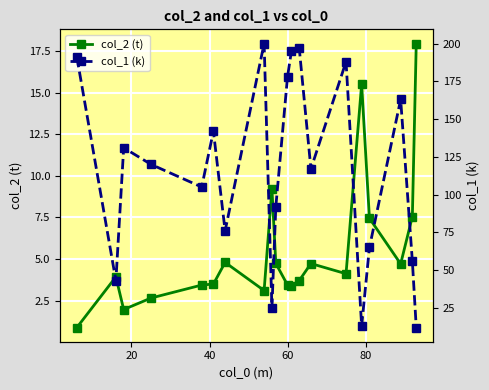

What is the value of the col_2 (t) point at the 16th from the left?

15.5